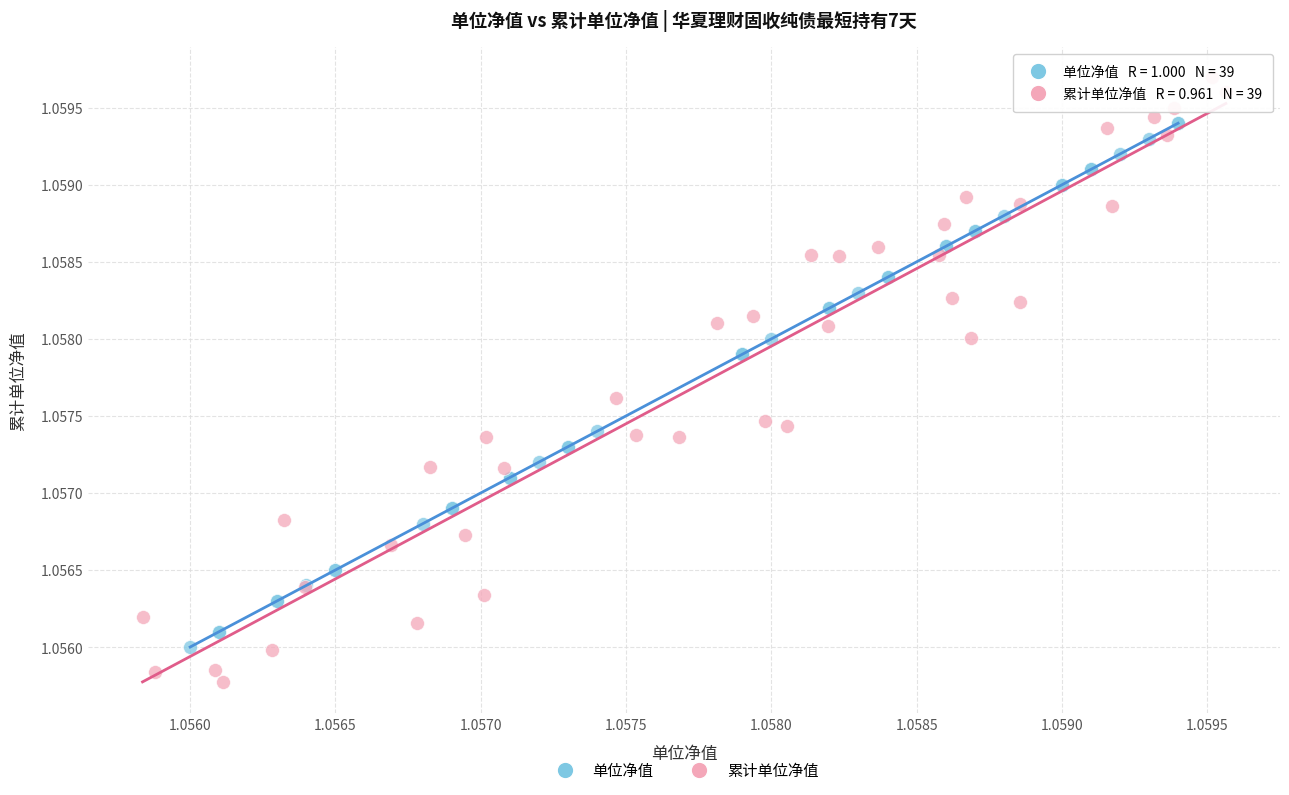

Which series has the widest spread of Y values?

累计单位净值